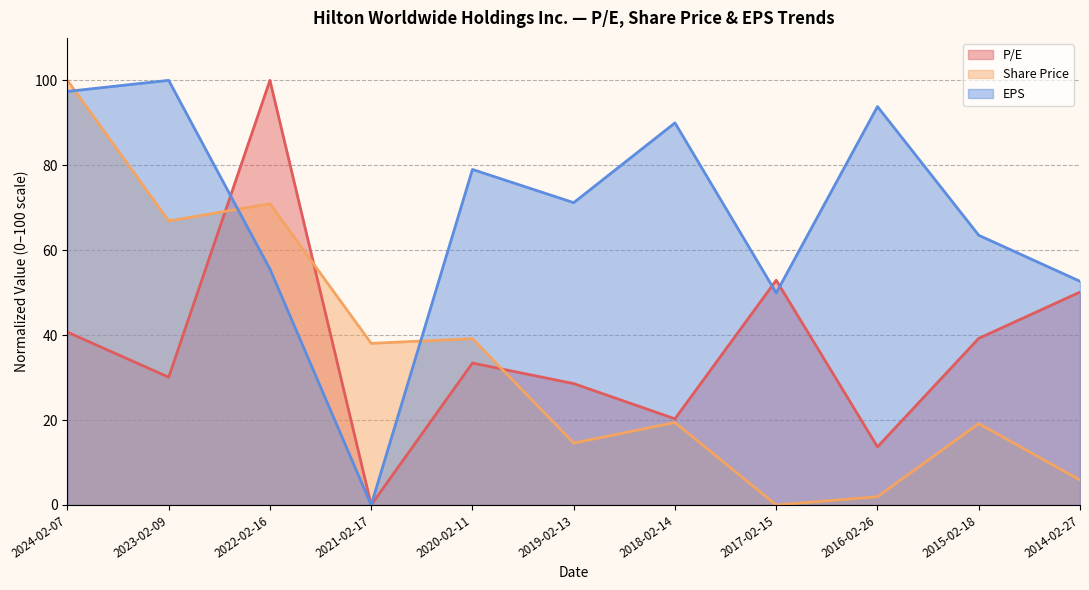

How many lines are shown in the chart?

3